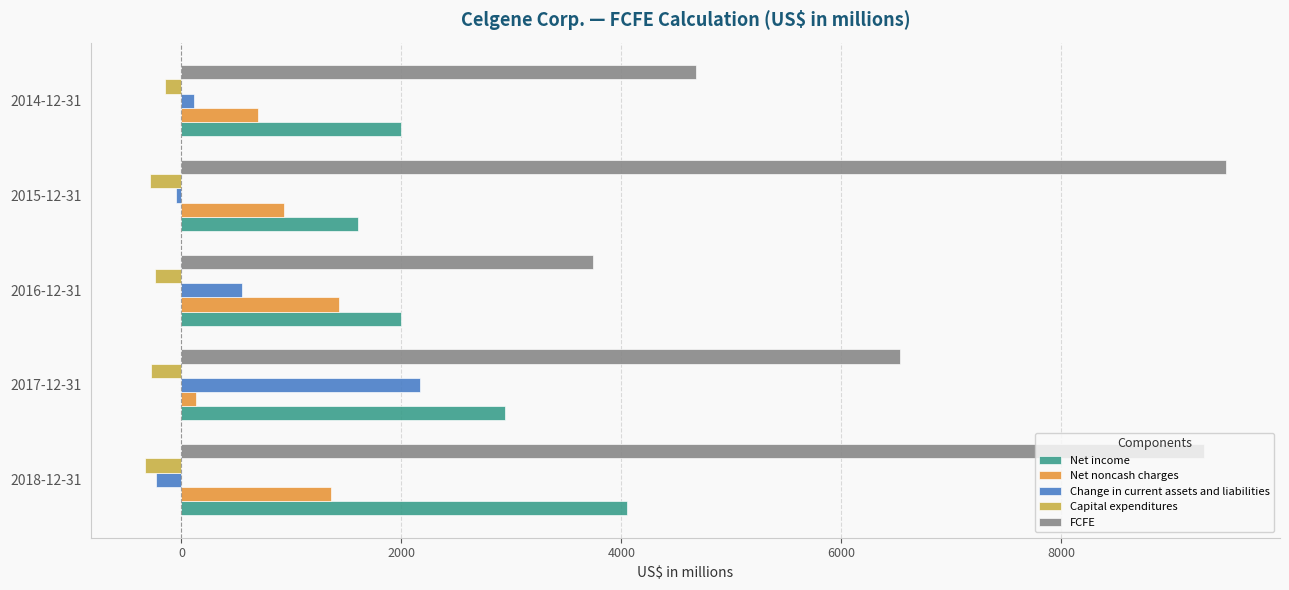

Count the number of data series in this chart.

5